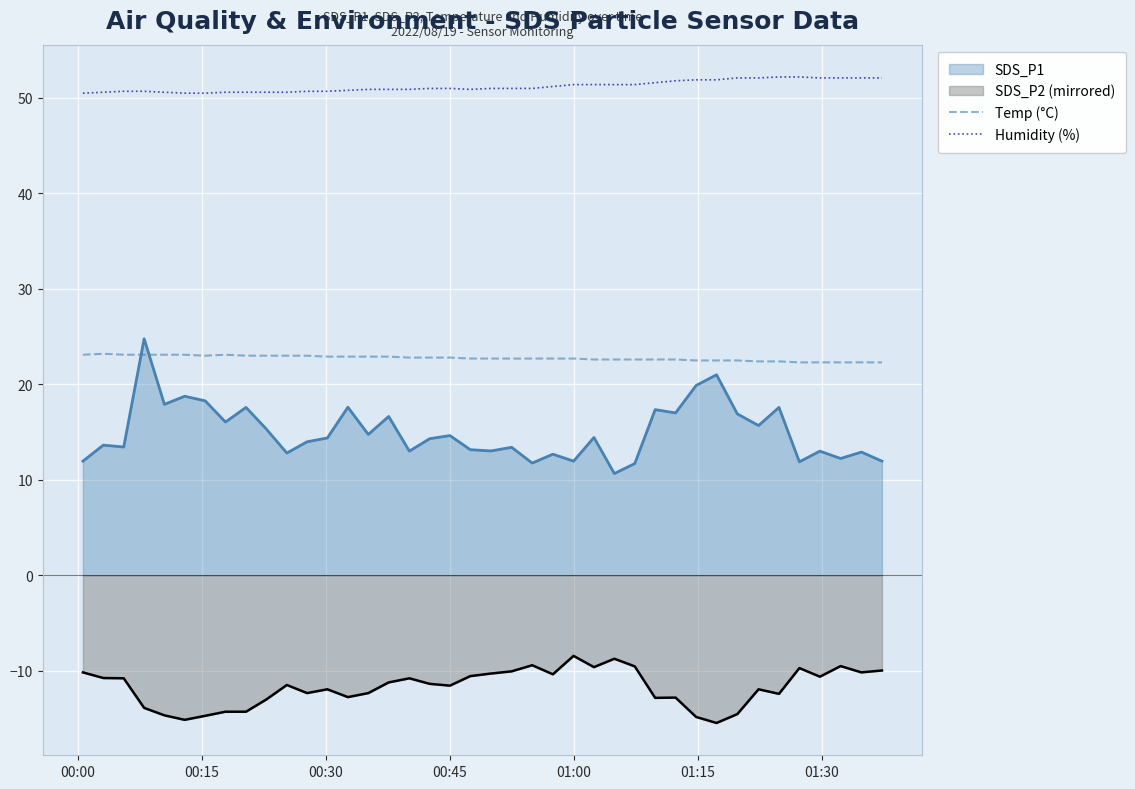

Which series has the largest range (max minus min)?

SDS_P1